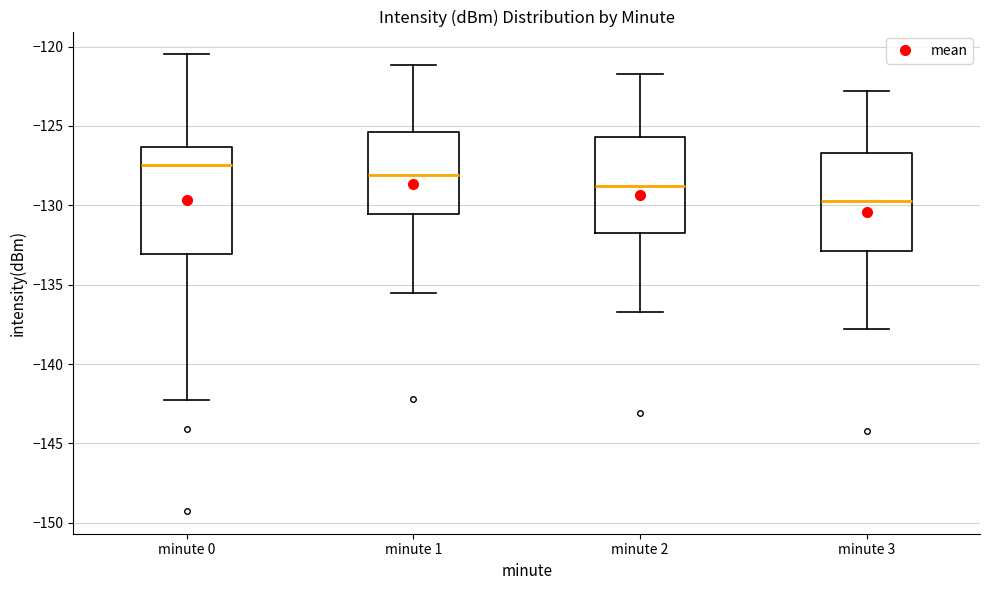

Which box's median line is the highest?

minute 0